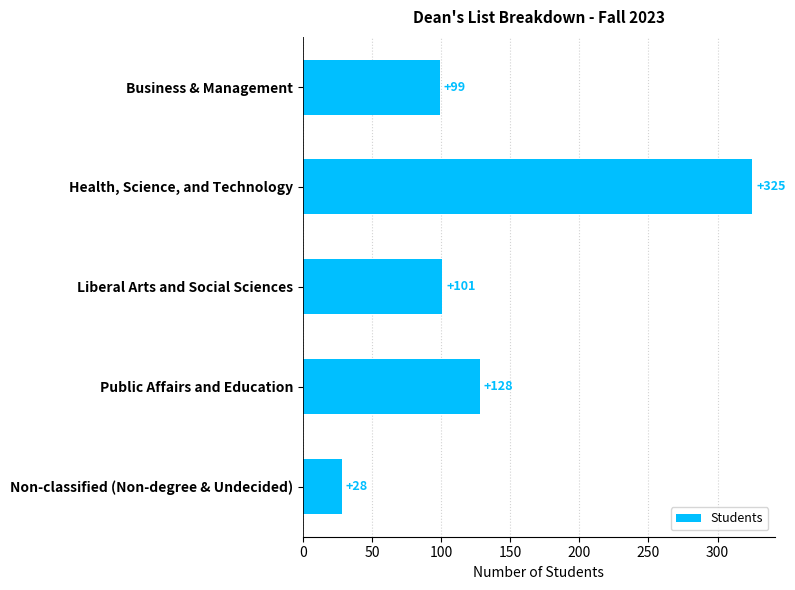

How many series are shown in this chart?

1